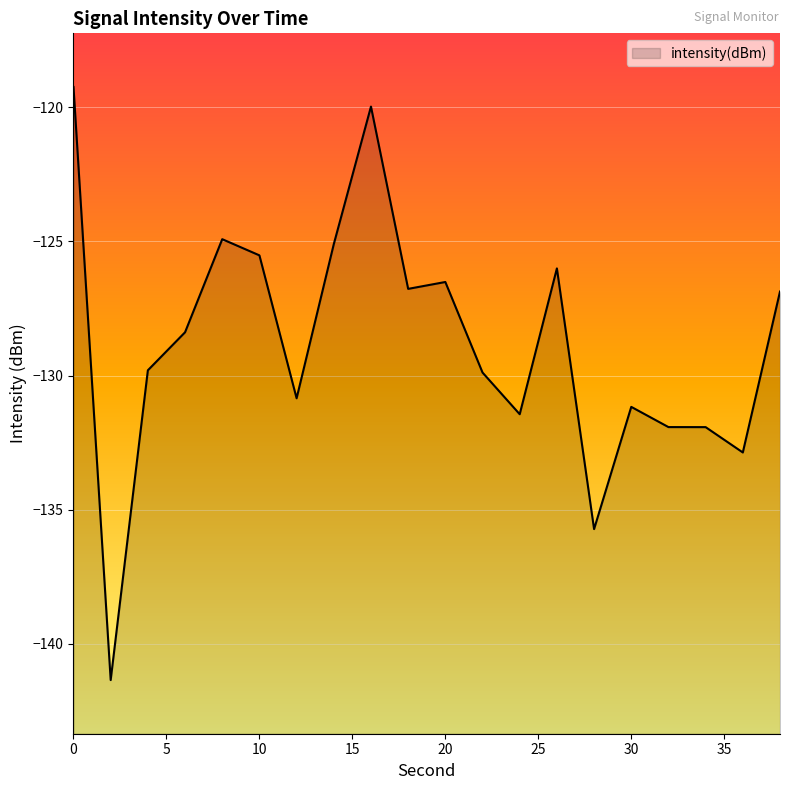

What is the difference between the second highest and second lowest values?

15.8